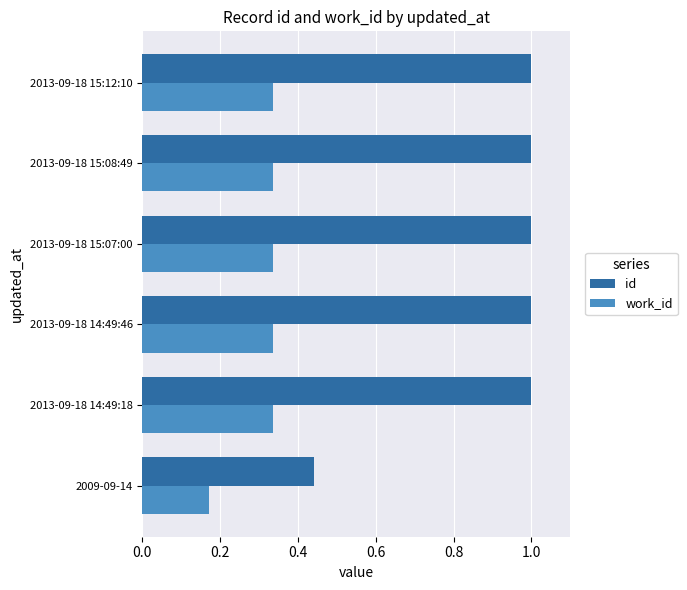

What is the sum of all work_id values?

1.9